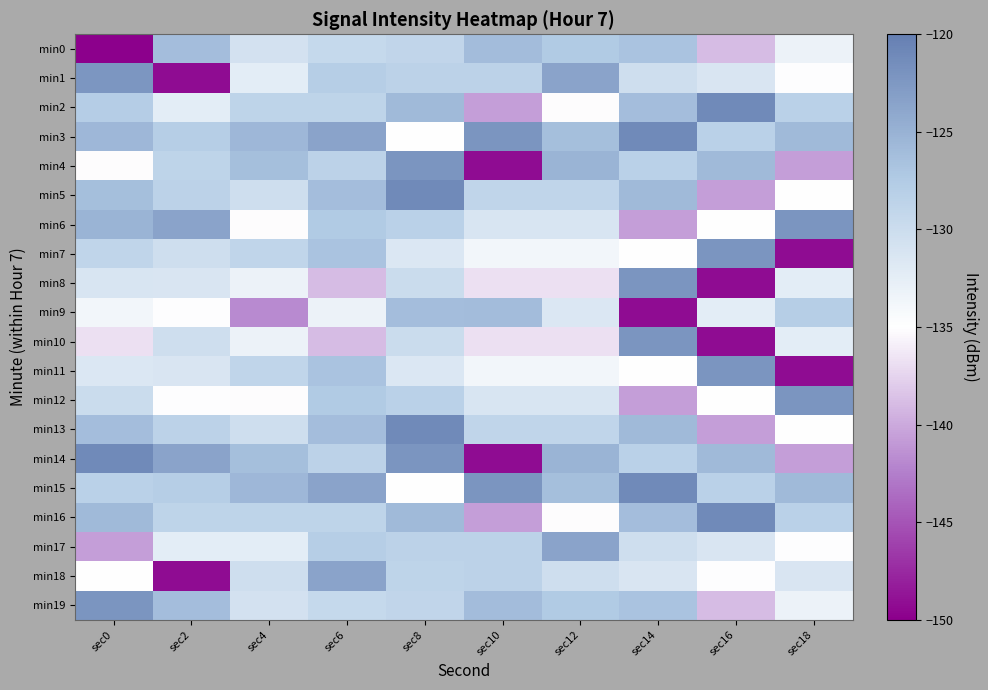

Reading left to right, extract all data points from this chart.

min0: sec0=-217.1	sec2=-126.1	sec4=-130.7	sec6=-129.4	sec8=-129.0	sec10=-126.1	sec12=-127.4	sec14=-126.7	sec16=-138.9	sec18=-133.2
min1: sec0=-122.3	sec2=-149.2	sec4=-132.3	sec6=-127.9	sec8=-128.5	sec10=-128.5	sec12=-123.6	sec14=-130.2	sec16=-131.3	sec18=-134.9
min2: sec0=-127.8	sec2=-132.3	sec4=-128.8	sec6=-128.8	sec8=-125.7	sec10=-140.7	sec12=-135.1	sec14=-126.2	sec16=-121.1	sec18=-128.3
min3: sec0=-125.6	sec2=-127.9	sec4=-125.6	sec6=-123.6	sec8=-135.1	sec10=-122.2	sec12=-126.3	sec14=-121.1	sec16=-128.3	sec18=-125.7
min4: sec0=-135.1	sec2=-128.8	sec4=-126.3	sec6=-128.5	sec8=-122.2	sec10=-149.2	sec12=-125.2	sec14=-128.3	sec16=-125.7	sec18=-140.7
min5: sec0=-126.3	sec2=-128.5	sec4=-130.2	sec6=-126.2	sec8=-121.1	sec10=-128.9	sec12=-128.9	sec14=-125.7	sec16=-140.7	sec18=-135.1
min6: sec0=-125.2	sec2=-123.6	sec4=-135.1	sec6=-127.4	sec8=-128.3	sec10=-131.2	sec12=-131.2	sec14=-140.7	sec16=-135.1	sec18=-122.2
min7: sec0=-128.9	sec2=-130.2	sec4=-128.9	sec6=-126.7	sec8=-131.5	sec10=-133.8	sec12=-133.8	sec14=-135.1	sec16=-122.2	sec18=-149.2
min8: sec0=-131.2	sec2=-131.3	sec4=-133.2	sec6=-138.9	sec8=-129.9	sec10=-136.8	sec12=-136.8	sec14=-122.2	sec16=-149.2	sec18=-132.3
min9: sec0=-133.8	sec2=-134.9	sec4=-141.8	sec6=-133.2	sec8=-126.2	sec10=-126.1	sec12=-131.5	sec14=-149.2	sec16=-132.3	sec18=-127.9
min10: sec0=-136.8	sec2=-130.2	sec4=-133.2	sec6=-138.9	sec8=-129.9	sec10=-136.8	sec12=-136.8	sec14=-122.2	sec16=-149.2	sec18=-132.3
min11: sec0=-131.5	sec2=-131.3	sec4=-128.9	sec6=-126.7	sec8=-131.5	sec10=-133.8	sec12=-133.8	sec14=-135.1	sec16=-122.2	sec18=-149.2
min12: sec0=-129.9	sec2=-134.9	sec4=-135.1	sec6=-127.4	sec8=-128.3	sec10=-131.2	sec12=-131.2	sec14=-140.7	sec16=-135.1	sec18=-122.2
min13: sec0=-126.2	sec2=-128.5	sec4=-130.2	sec6=-126.2	sec8=-121.1	sec10=-128.9	sec12=-128.9	sec14=-125.7	sec16=-140.7	sec18=-135.1
min14: sec0=-121.1	sec2=-123.6	sec4=-126.3	sec6=-128.5	sec8=-122.2	sec10=-149.2	sec12=-125.2	sec14=-128.3	sec16=-125.7	sec18=-140.7
min15: sec0=-128.3	sec2=-127.9	sec4=-125.6	sec6=-123.6	sec8=-135.1	sec10=-122.2	sec12=-126.3	sec14=-121.1	sec16=-128.3	sec18=-125.7
min16: sec0=-125.7	sec2=-128.8	sec4=-128.8	sec6=-128.8	sec8=-125.7	sec10=-140.7	sec12=-135.1	sec14=-126.2	sec16=-121.1	sec18=-128.3
min17: sec0=-140.7	sec2=-132.3	sec4=-132.3	sec6=-127.9	sec8=-128.5	sec10=-128.5	sec12=-123.6	sec14=-130.2	sec16=-131.3	sec18=-134.9
min18: sec0=-135.1	sec2=-149.2	sec4=-130.2	sec6=-123.6	sec8=-128.8	sec10=-128.5	sec12=-130.2	sec14=-131.3	sec16=-134.9	sec18=-131.3
min19: sec0=-122.2	sec2=-126.1	sec4=-130.7	sec6=-129.4	sec8=-129.0	sec10=-126.1	sec12=-127.4	sec14=-126.7	sec16=-138.9	sec18=-133.2